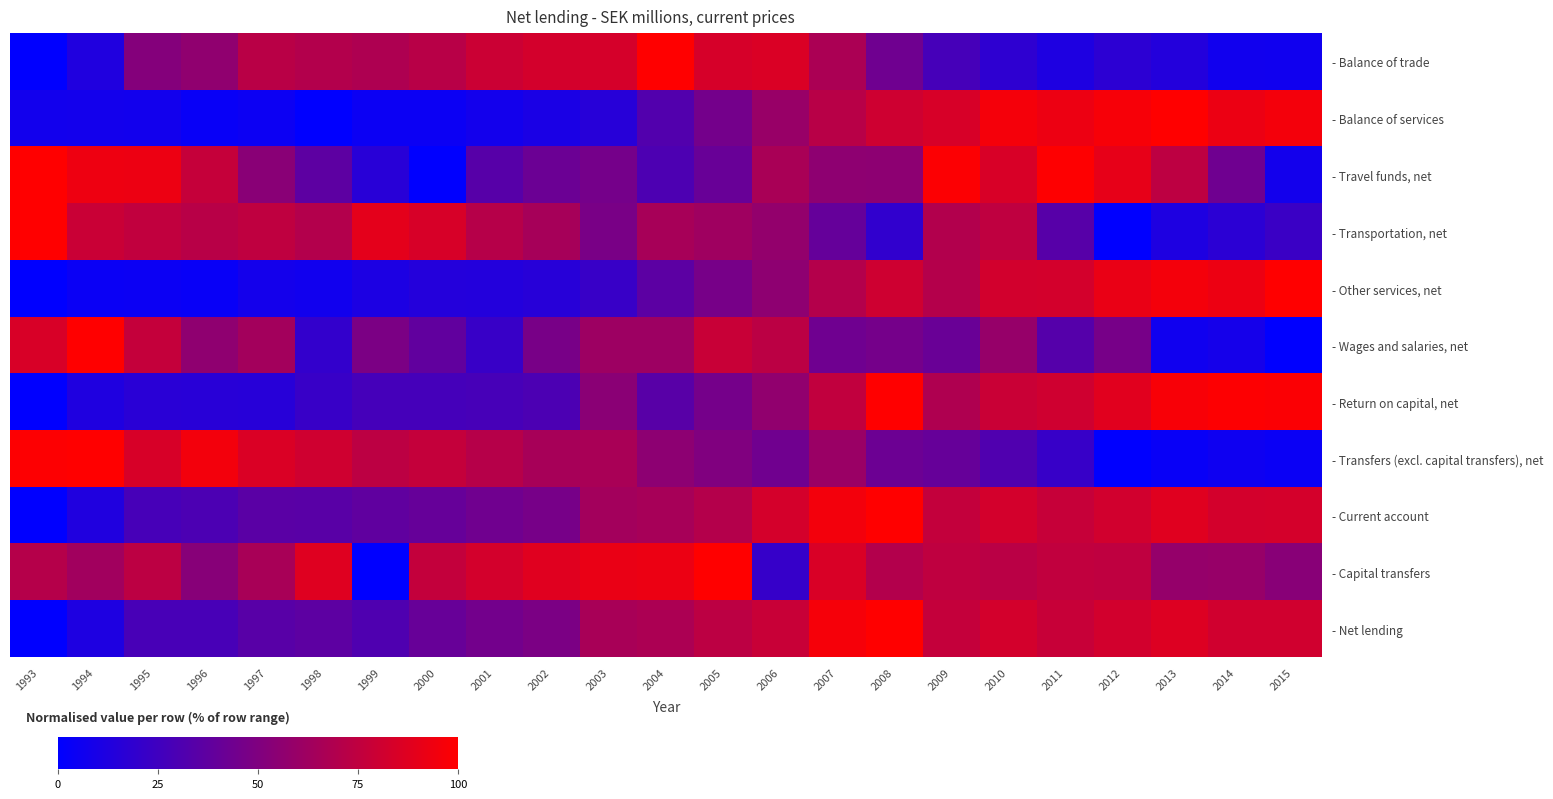

Which category has the highest value across all series?

2008